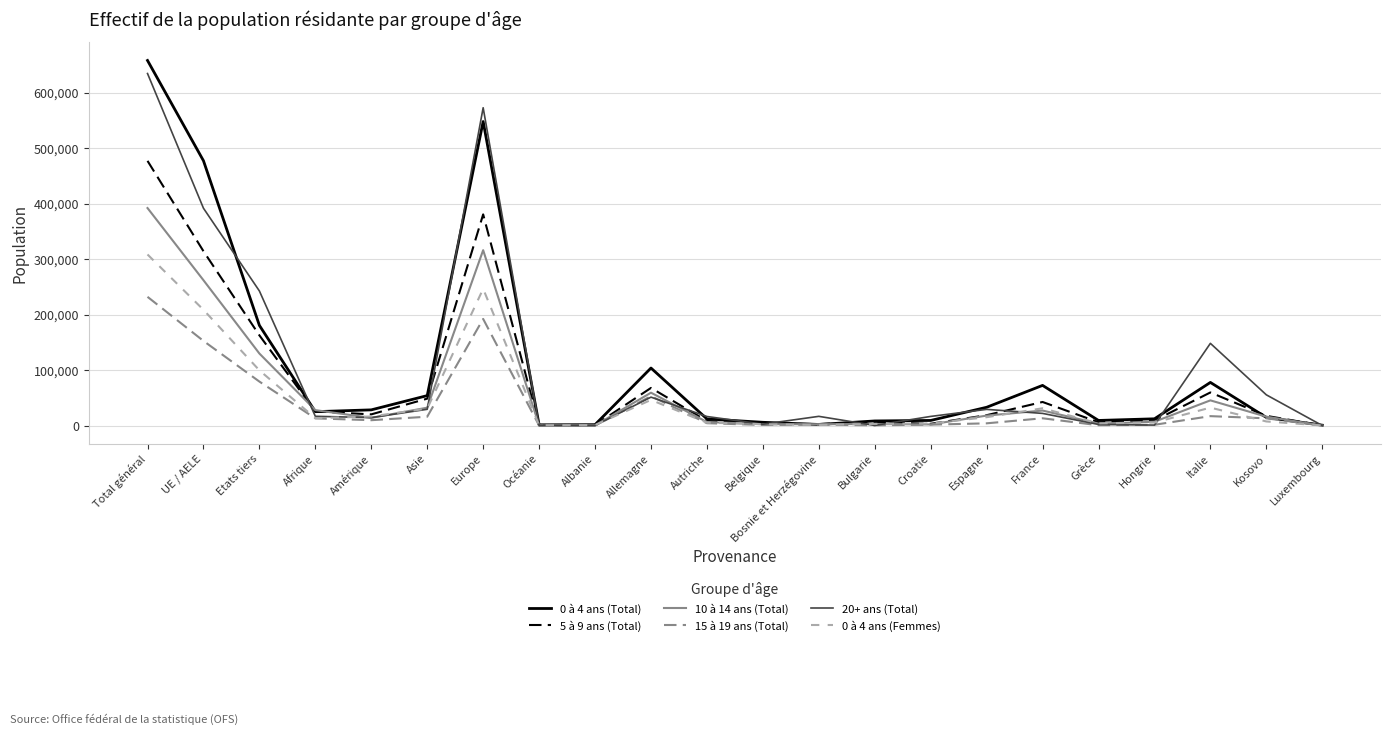

At which label does 0 à 4 ans (Femmes) reach its peak?

Total général